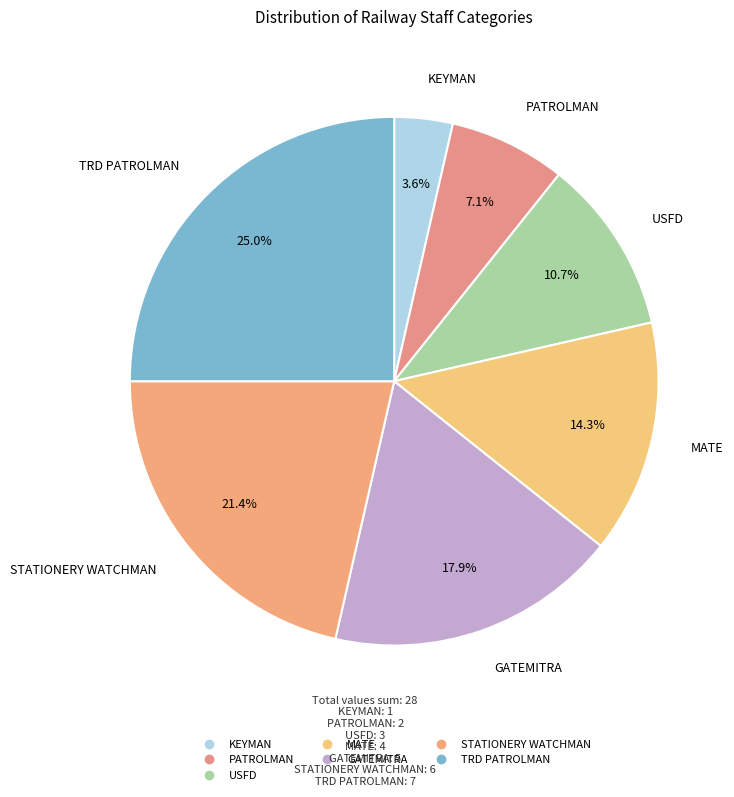

Is it true that PATROLMAN is 7% of the pie?

True